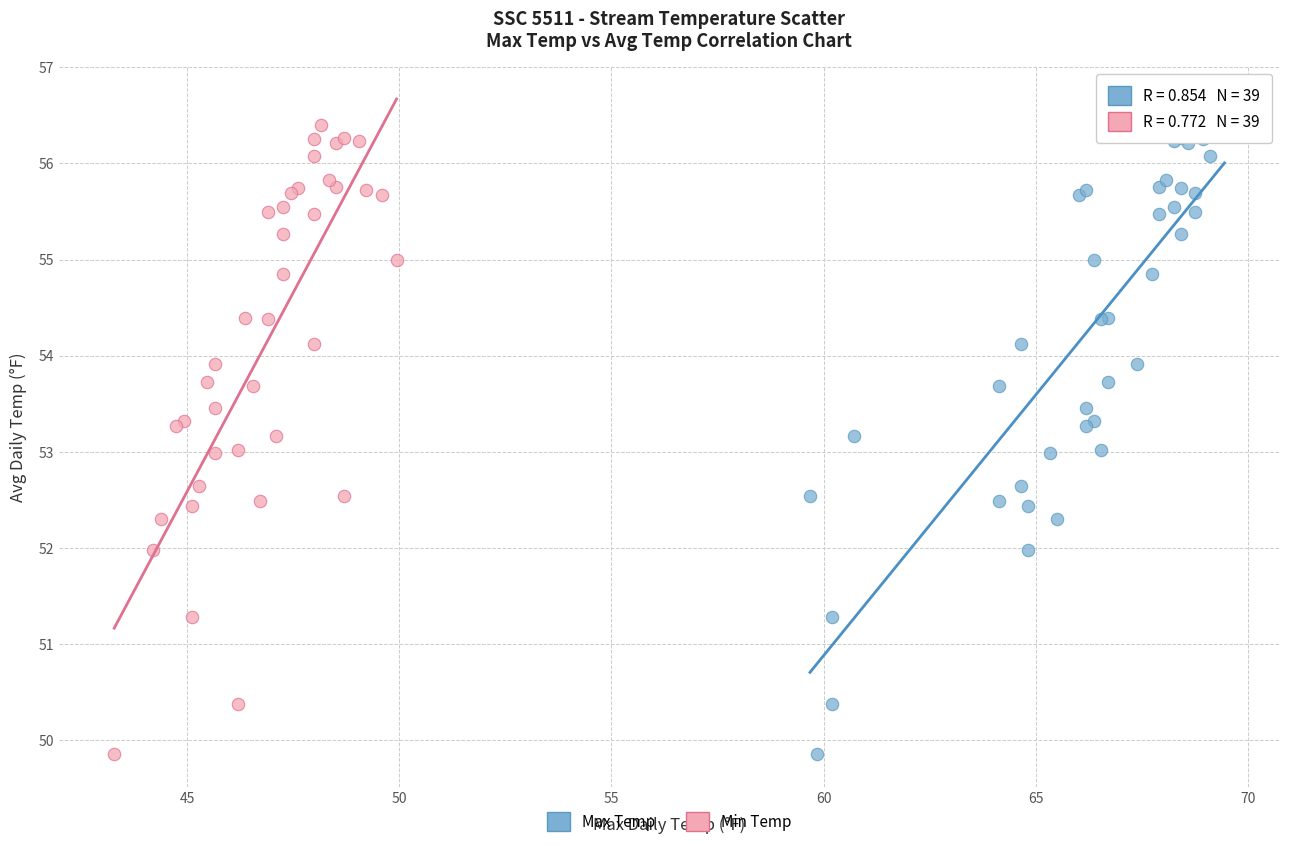

What are all the series names shown in the legend?

Max Temp, Min Temp